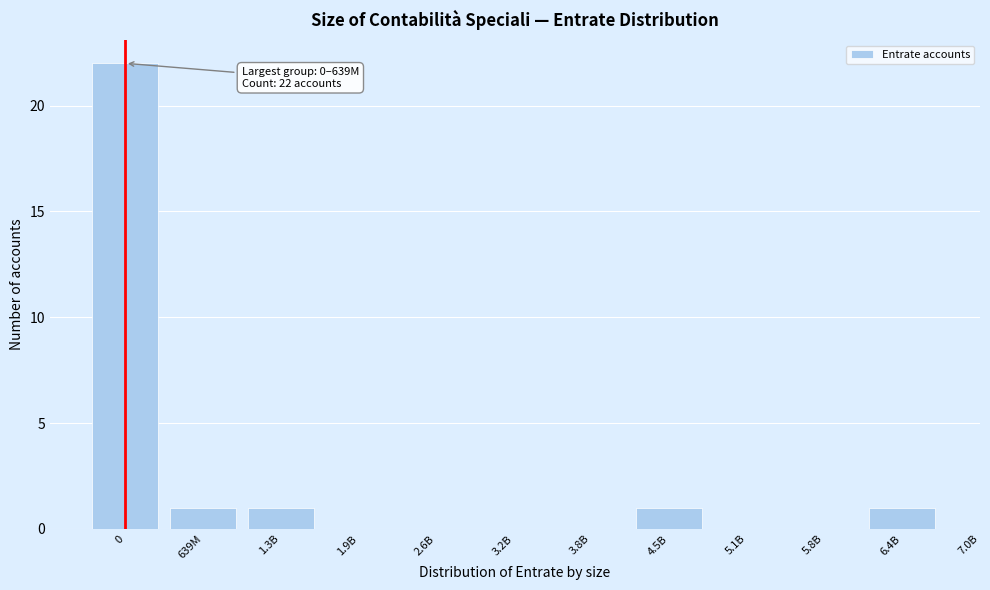

Reading left to right, transcribe all the data shown in this chart.

0=22	639M=1	1.3B=1	1.9B=0	2.6B=0	3.2B=0	3.8B=0	4.5B=1	5.1B=0	5.8B=0	6.4B=1